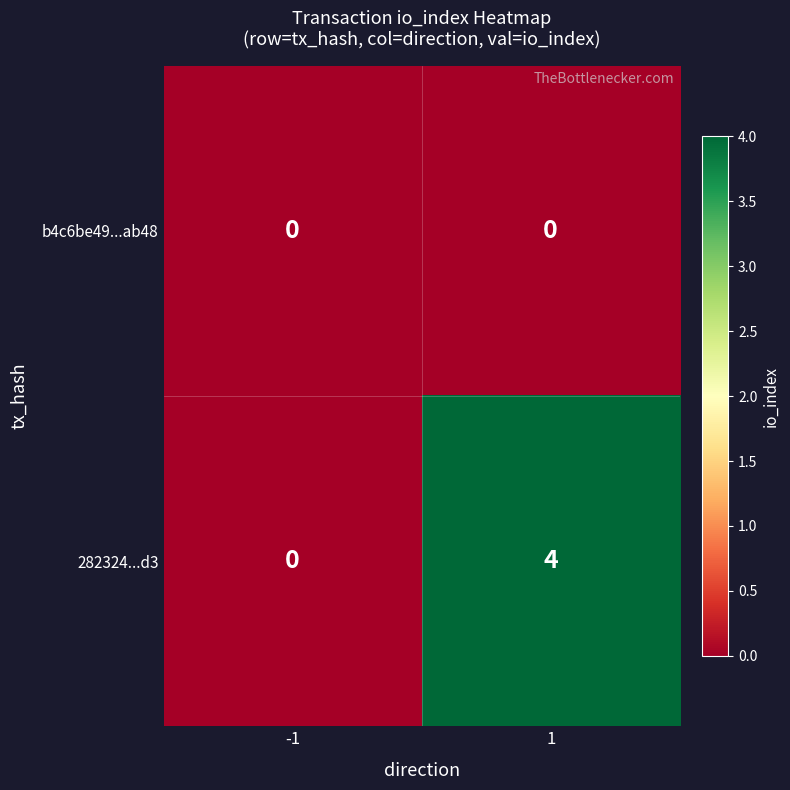

Which category has the highest value across all series?

1